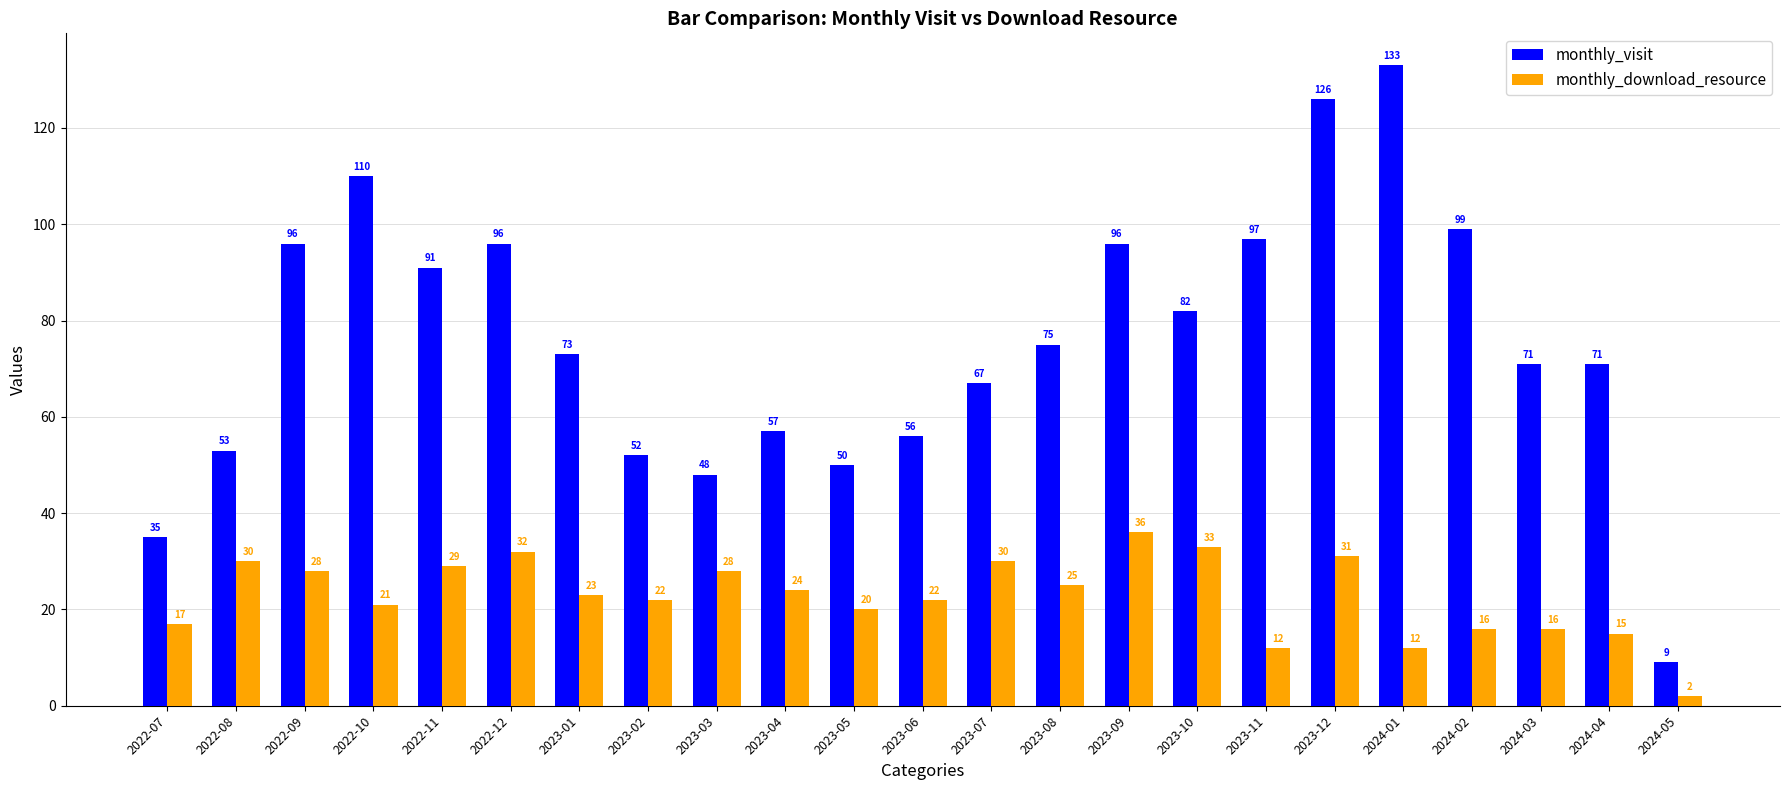

Which series has the largest total across all categories?

monthly_visit